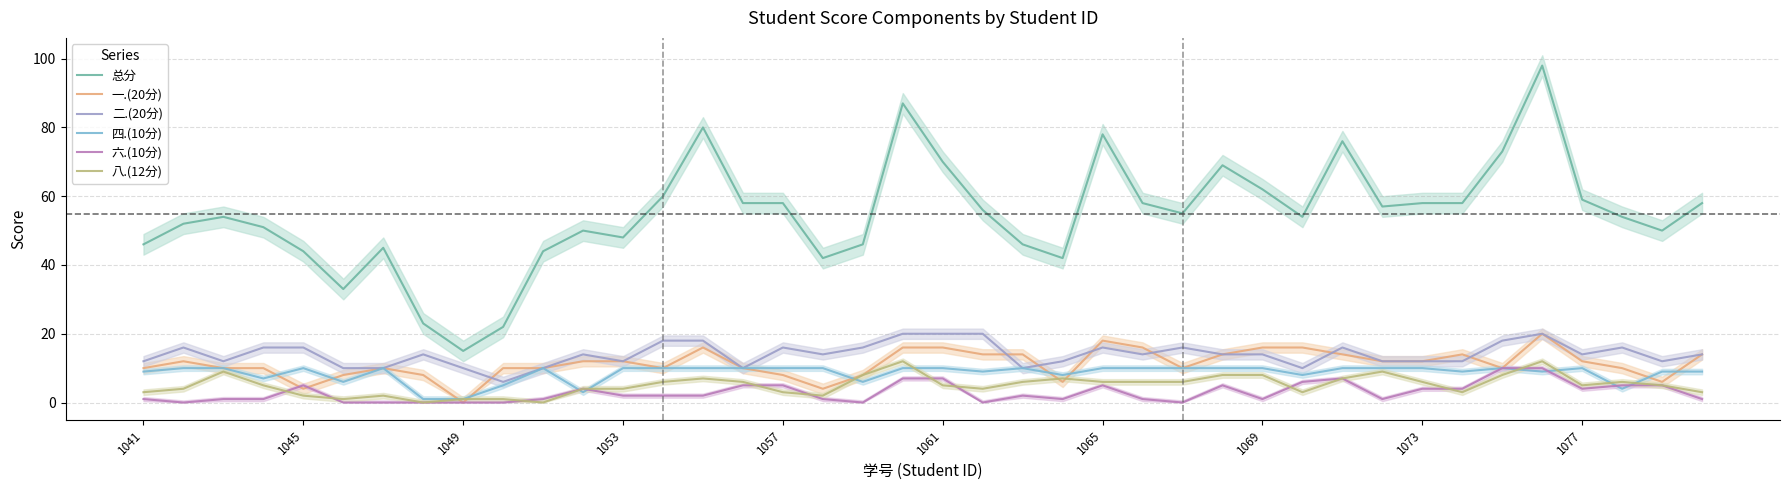

True or false: 六.(10分) and 二.(20分) intersect in this chart.

False